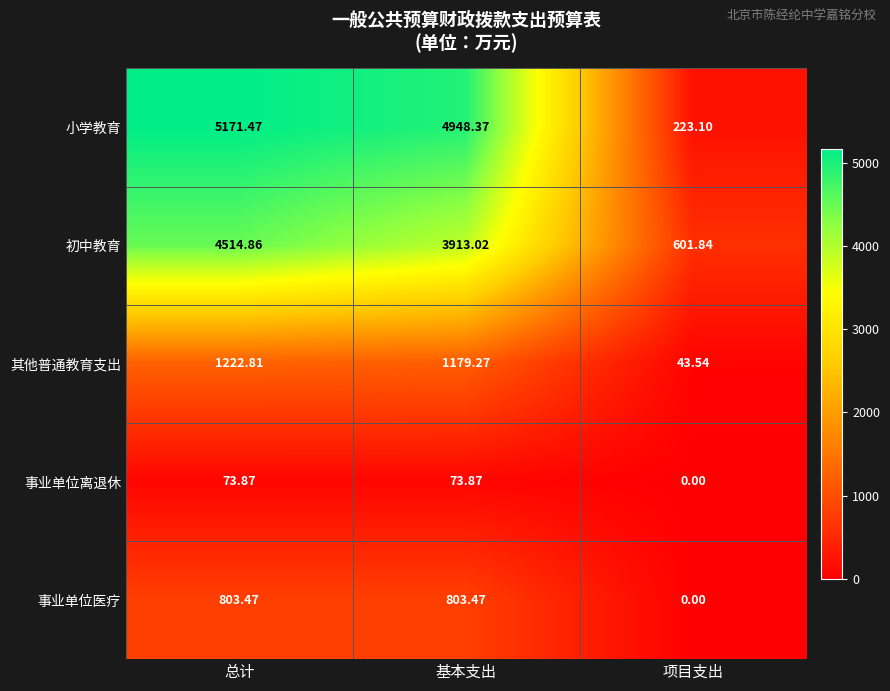

What is the difference between the highest and lowest values at 项目支出?

601.8